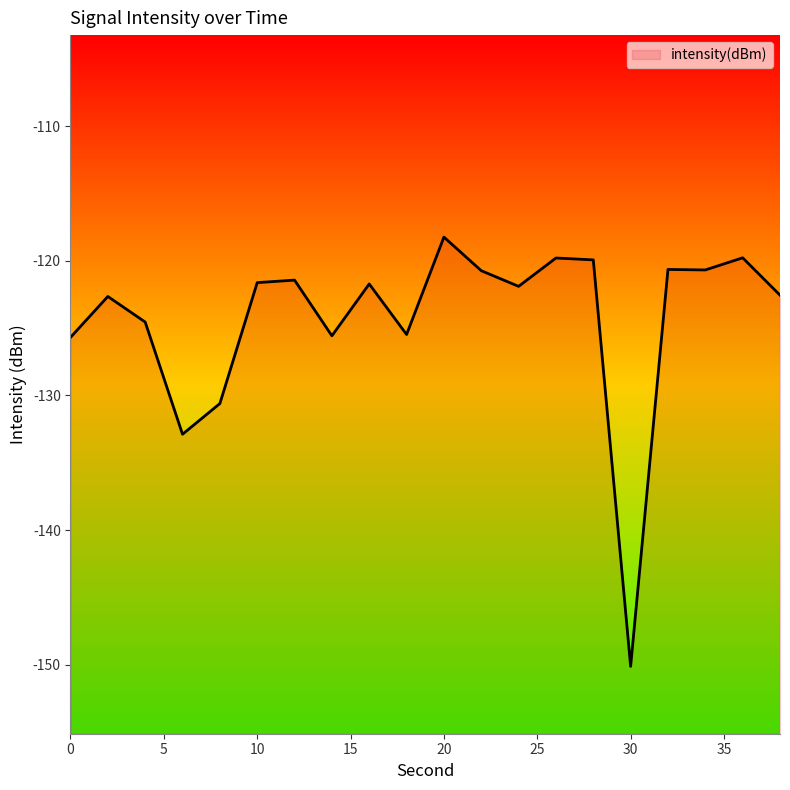

What is the change in value from 16 to 36?

+1.9